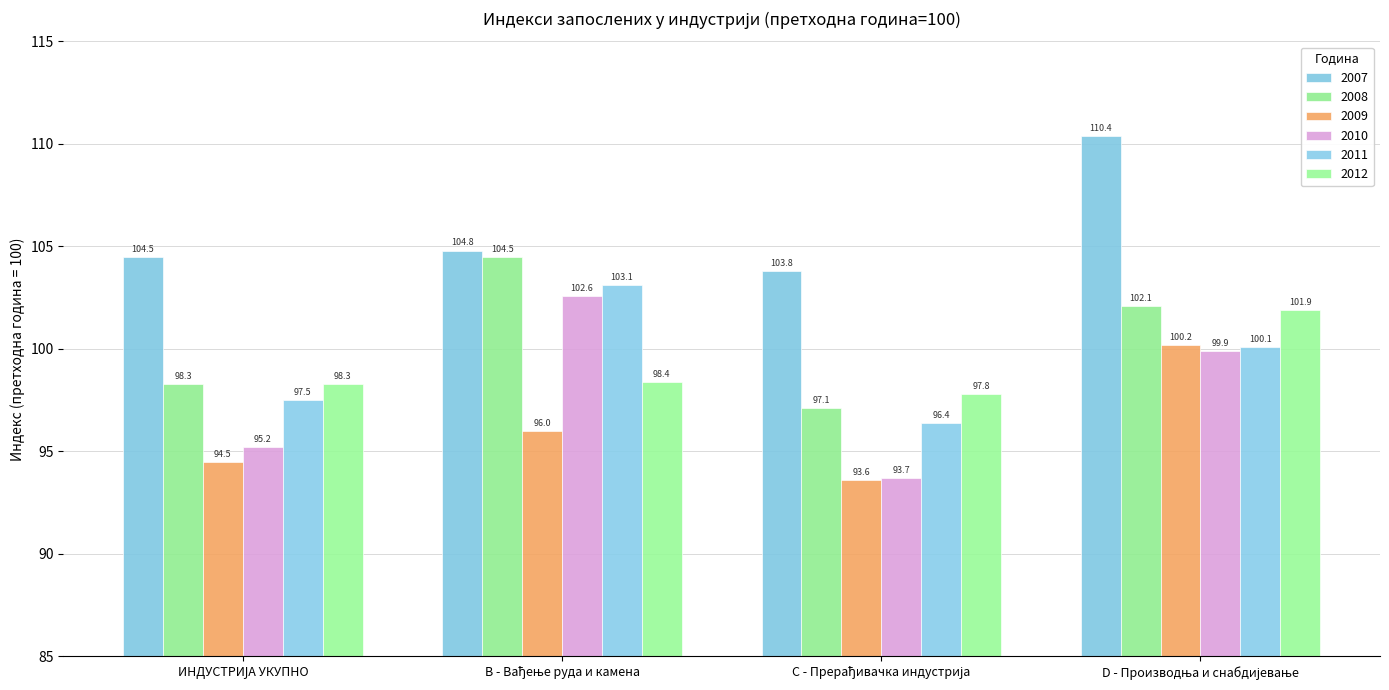

Reading left to right, what are all the values shown in this chart?

2007: ИНДУСТРИЈА УКУПНО=104.5	B - Вађење руда и камена=104.8	C - Прерађивачка индустрија=103.8	D - Производња и снабдијевање=110.4
2008: ИНДУСТРИЈА УКУПНО=98.3	B - Вађење руда и камена=104.5	C - Прерађивачка индустрија=97.1	D - Производња и снабдијевање=102.1
2009: ИНДУСТРИЈА УКУПНО=94.5	B - Вађење руда и камена=96.0	C - Прерађивачка индустрија=93.6	D - Производња и снабдијевање=100.2
2010: ИНДУСТРИЈА УКУПНО=95.2	B - Вађење руда и камена=102.6	C - Прерађивачка индустрија=93.7	D - Производња и снабдијевање=99.9
2011: ИНДУСТРИЈА УКУПНО=97.5	B - Вађење руда и камена=103.1	C - Прерађивачка индустрија=96.4	D - Производња и снабдијевање=100.1
2012: ИНДУСТРИЈА УКУПНО=98.3	B - Вађење руда и камена=98.4	C - Прерађивачка индустрија=97.8	D - Производња и снабдијевање=101.9